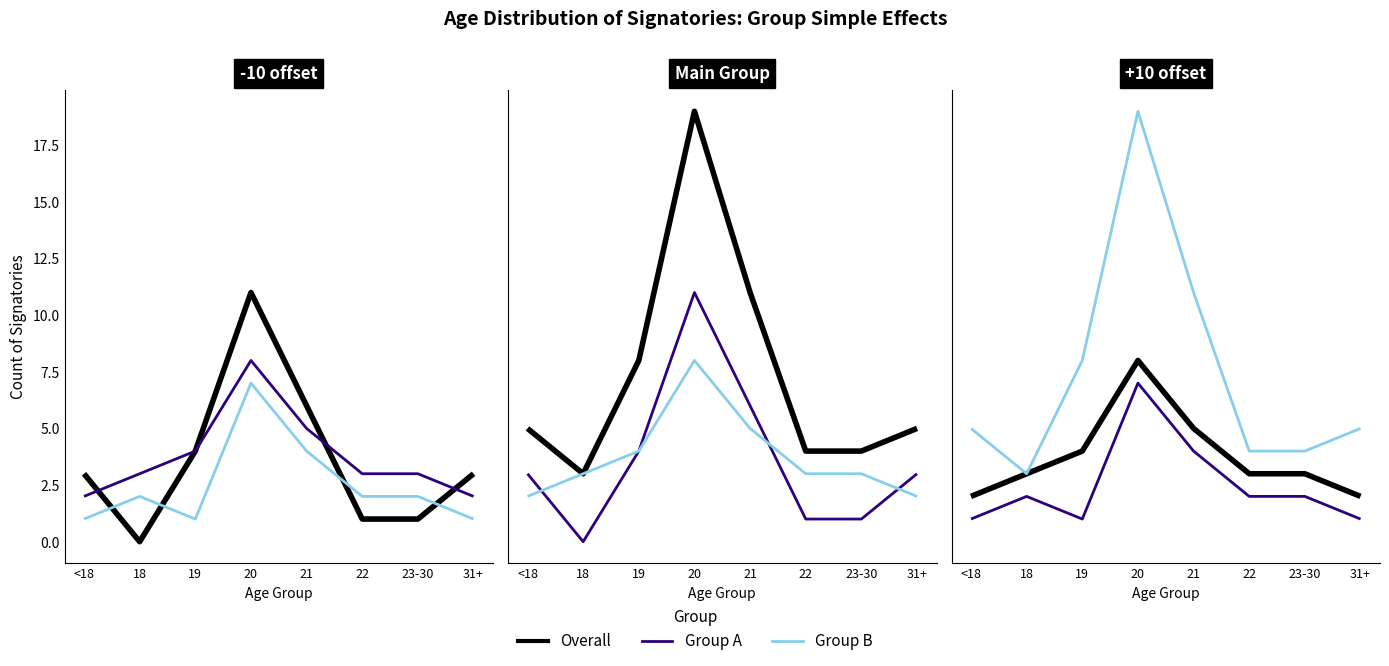

True or false: Group B and Overall cross at least once.

False